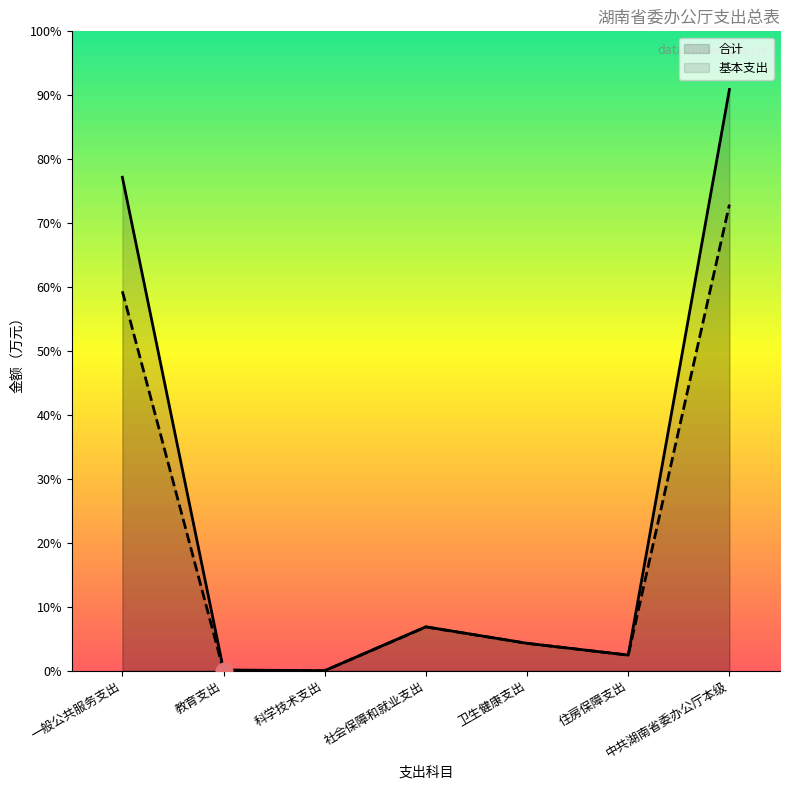

True or false: 基本支出 and 合计 intersect in this chart.

False